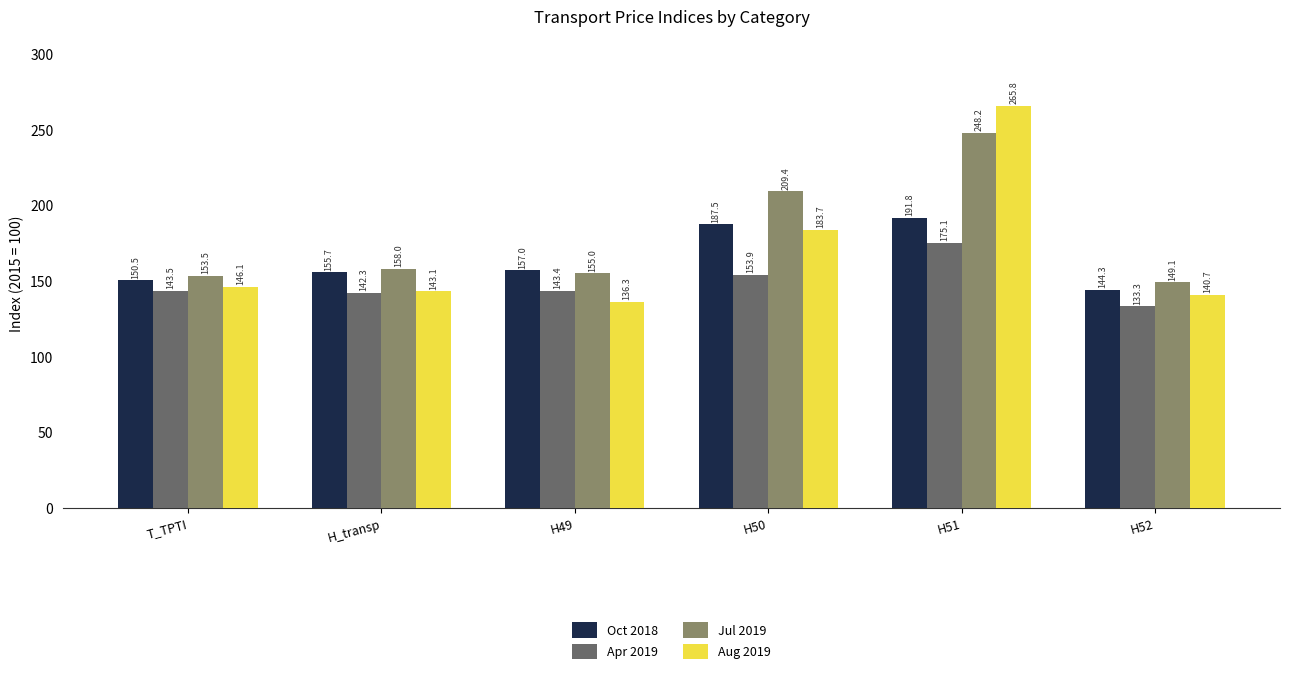

Is it true that Jul 2019 equals 329.8 at H51?

False